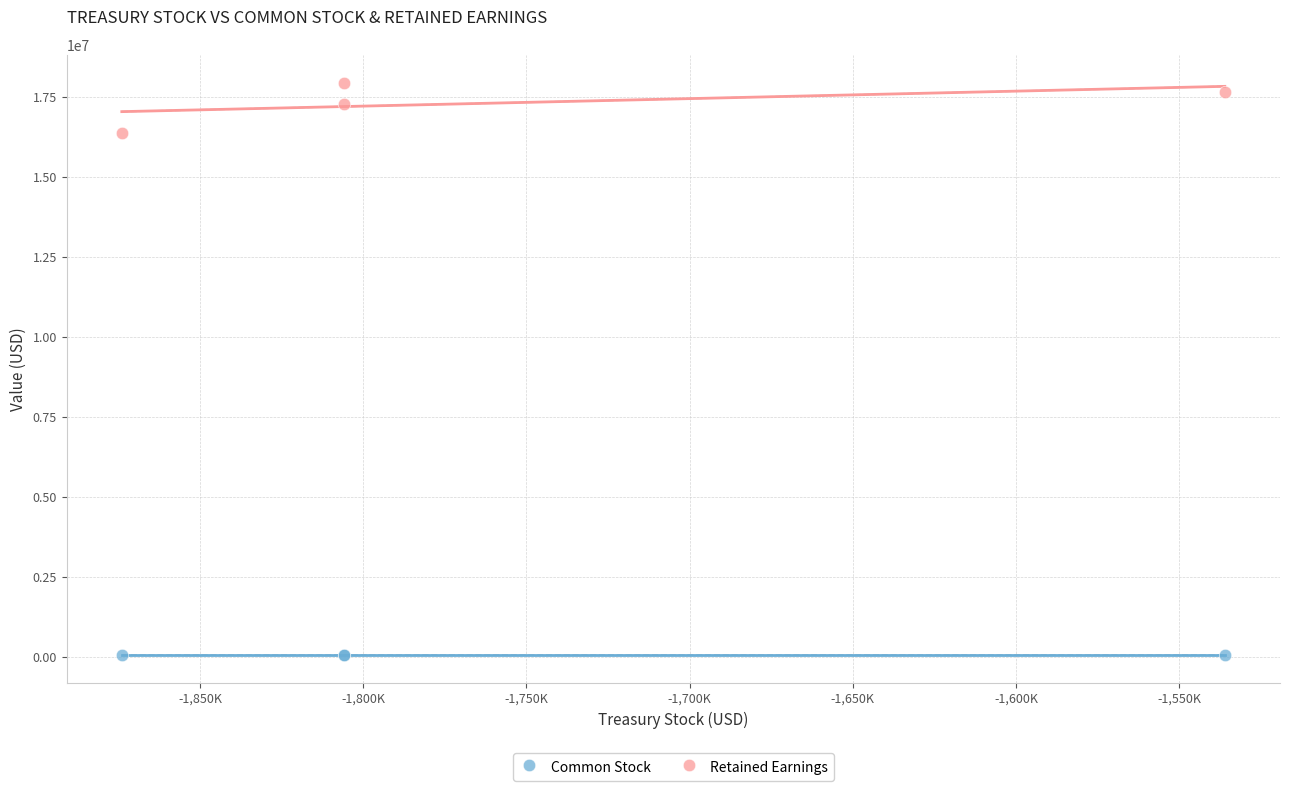

What are all the series names shown in the legend?

Common Stock, Retained Earnings